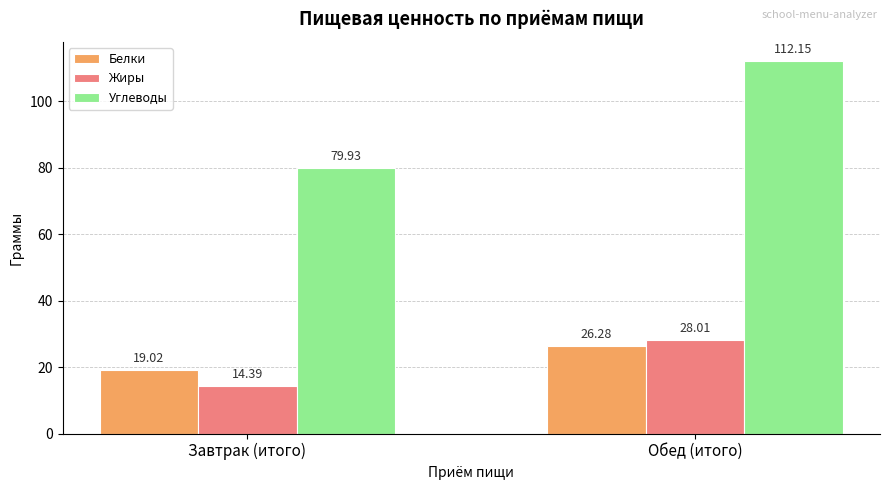

What is the approximate value of Белки at Обед (итого)?

26.3